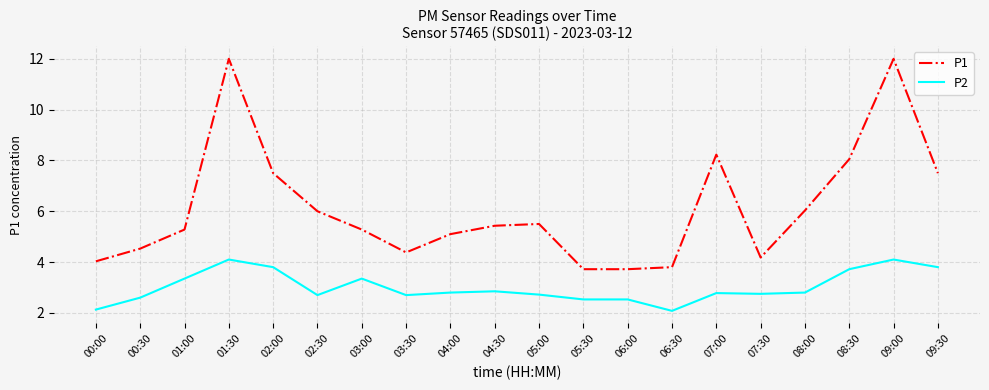

Where is the first local maximum for P2?

01:30